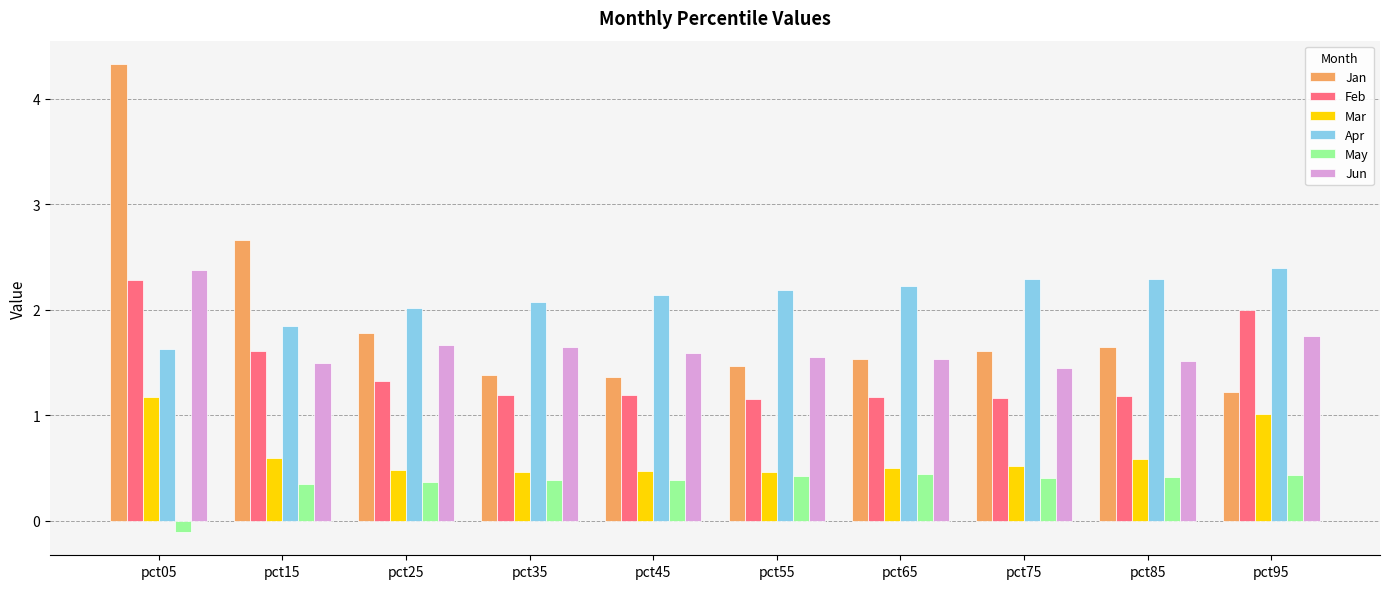

Which series has the largest range (max minus min)?

Jan